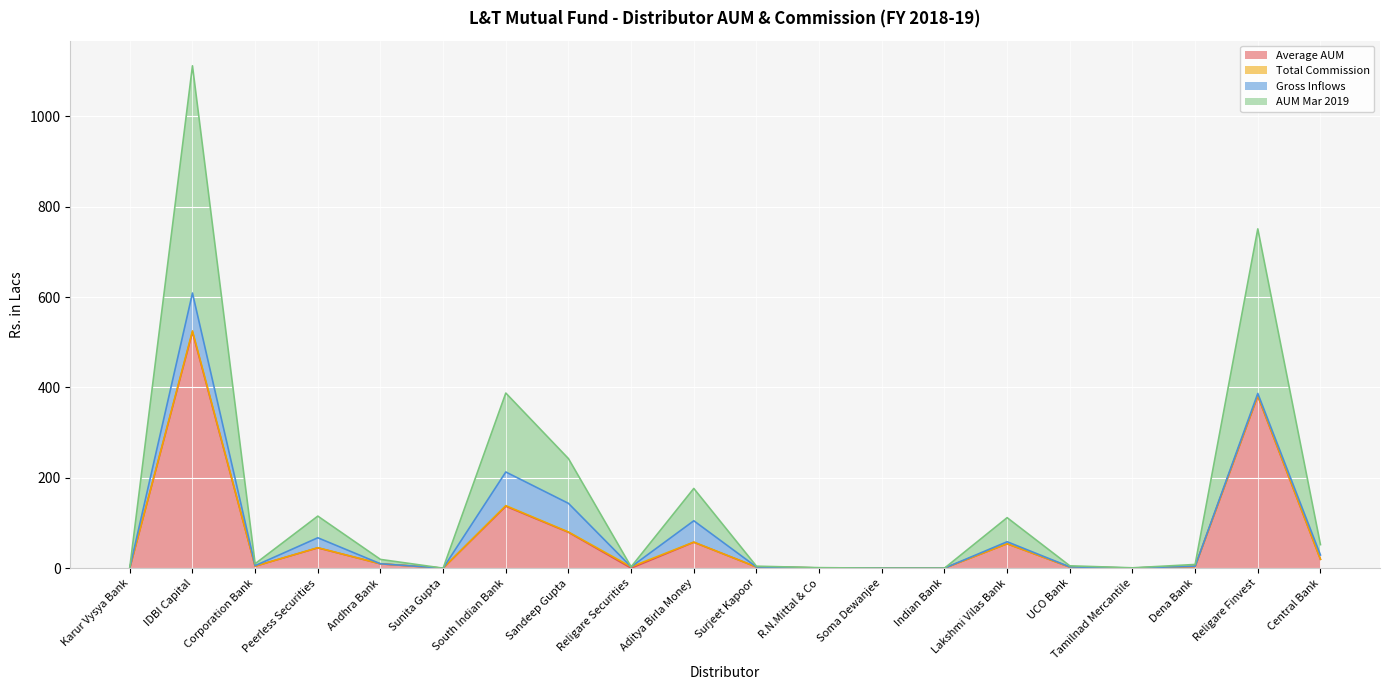

At which label is Average AUM closest to 261?

Religare Finvest